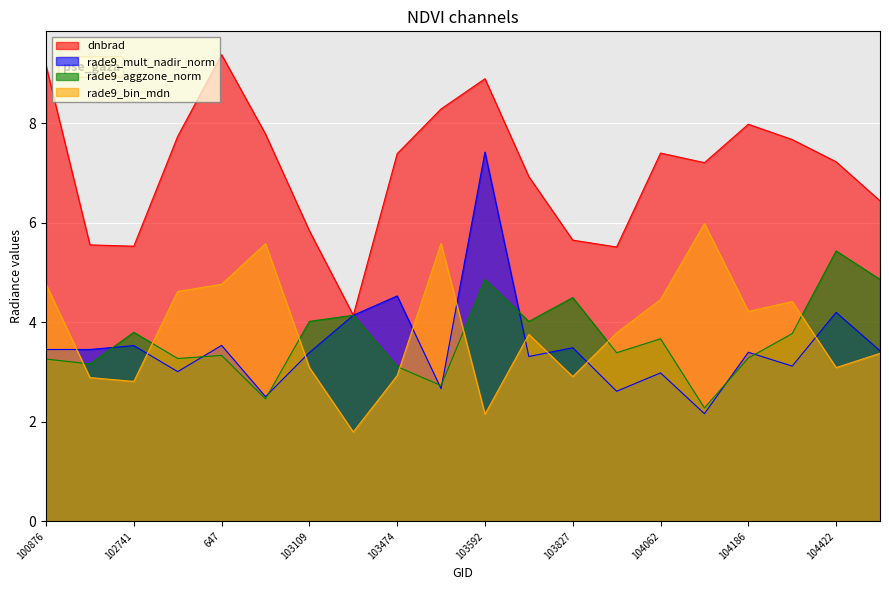

Which category has the lowest value in the rade9_aggzone_norm series?

1070